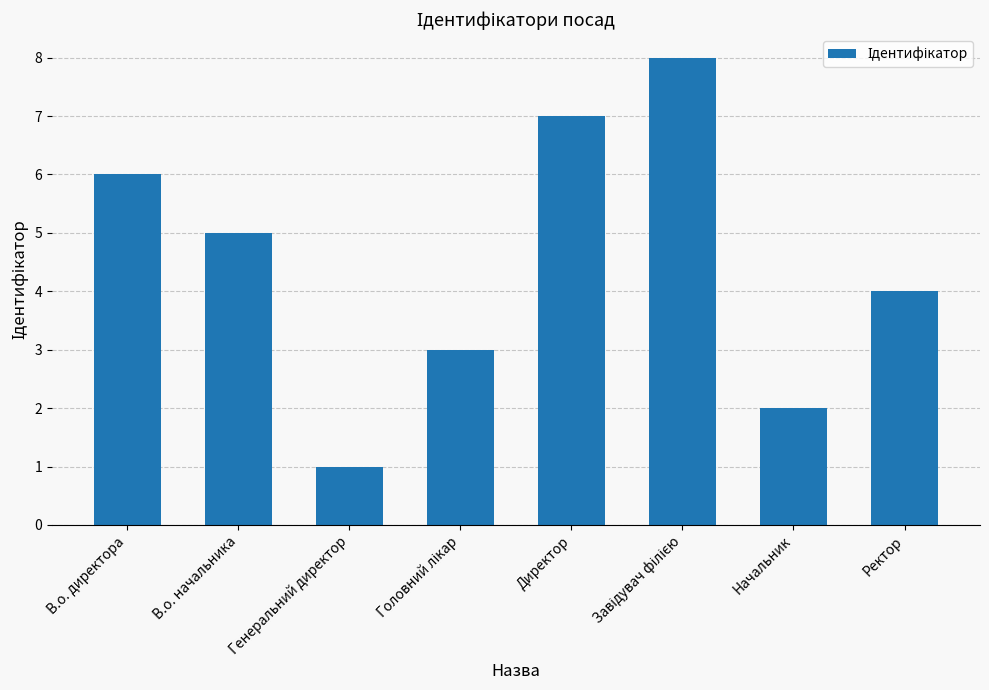

Reading left to right, what are all the values shown in this chart?

6	5	1	3	7	8	2	4